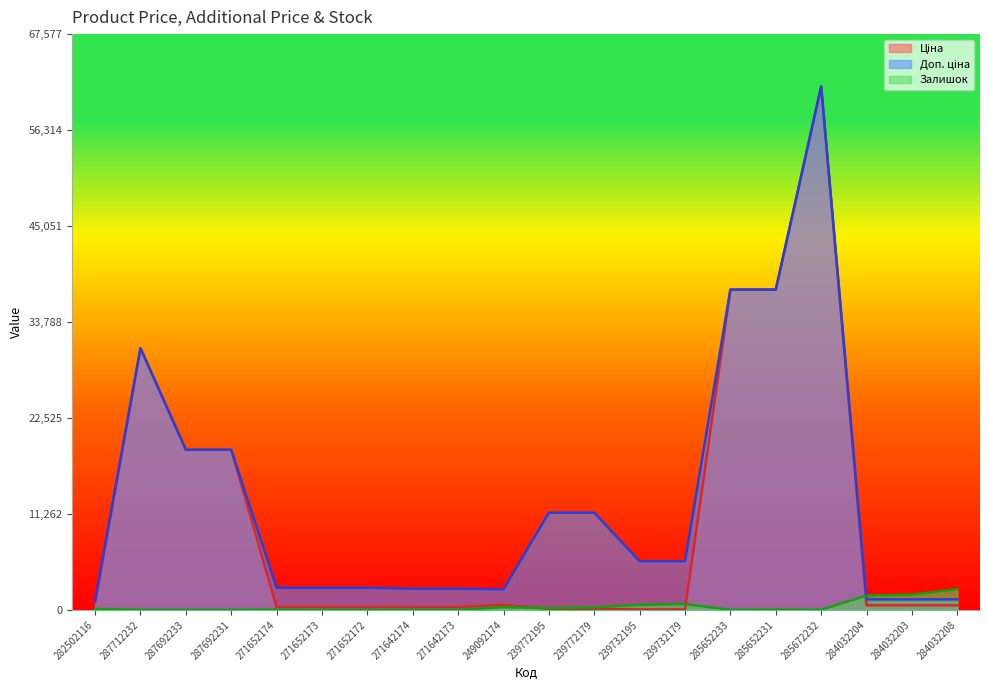

Rank the series at 271652173 from lowest to highest value.

Залишок, Ціна, Доп. ціна